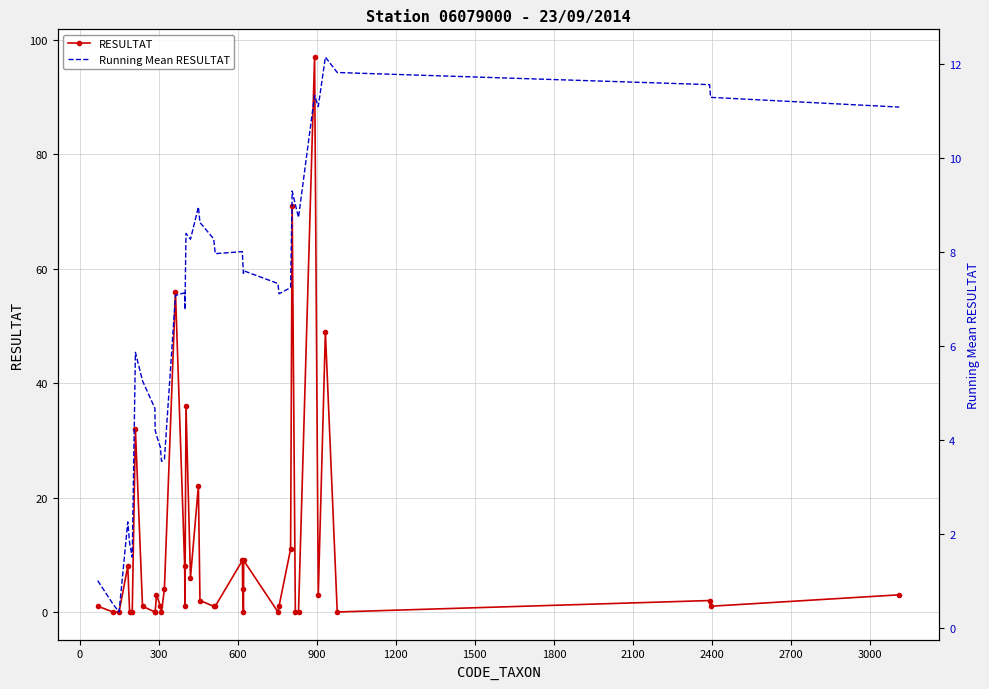

The value of RESULTAT at 13 is 5.5. True or false?

False